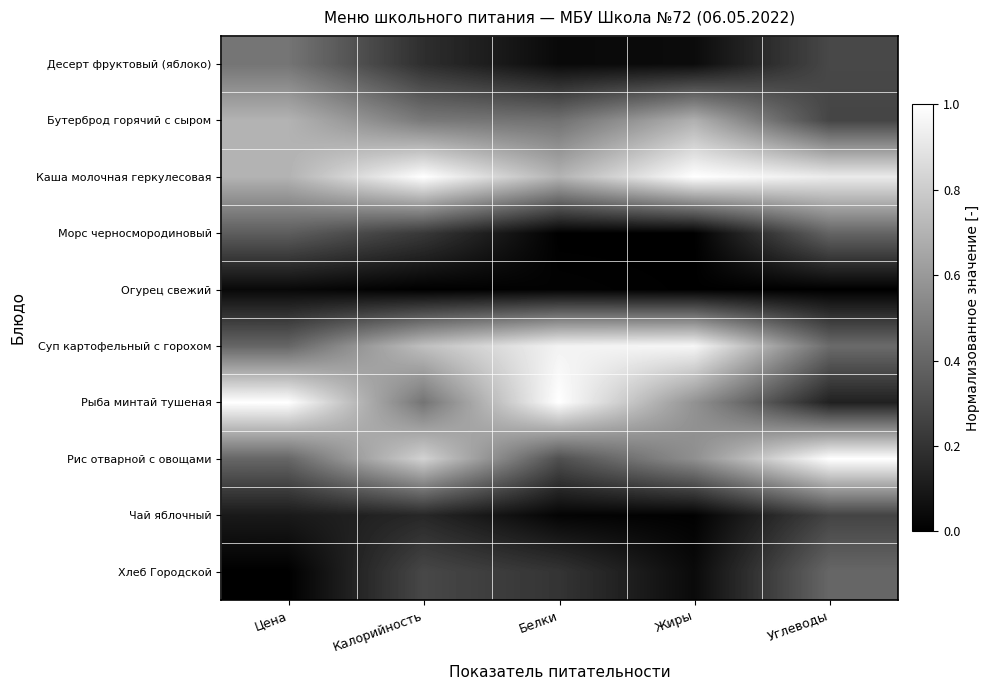

List the series in order of their peak value, highest first.

Каша молочная геркулесовая, Рыба минтай тушеная, Рис отварной с овощами, Суп картофельный с горохом, Бутерброд горячий с сыром, Десерт фруктовый (яблоко), Хлеб Городской, Морс черносмородиновый, Чай яблочный, Огурец свежий